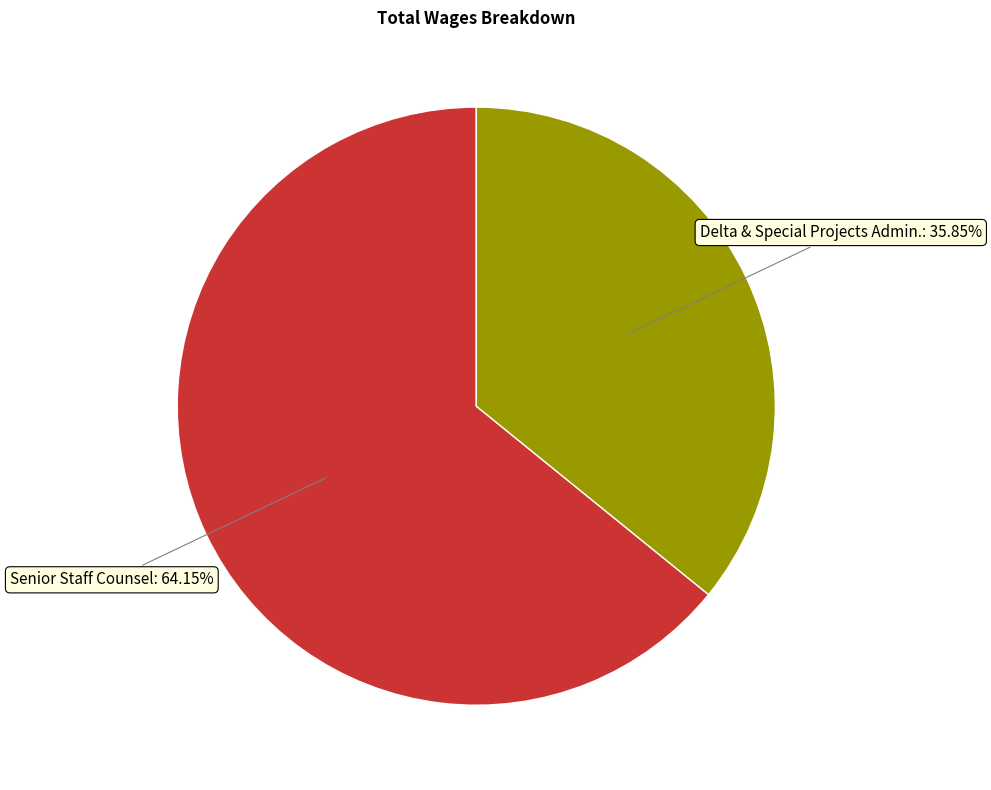

To the nearest percent, what is the combined percentage of Senior Staff Counsel and Delta & Special Projects Admin.?

100%